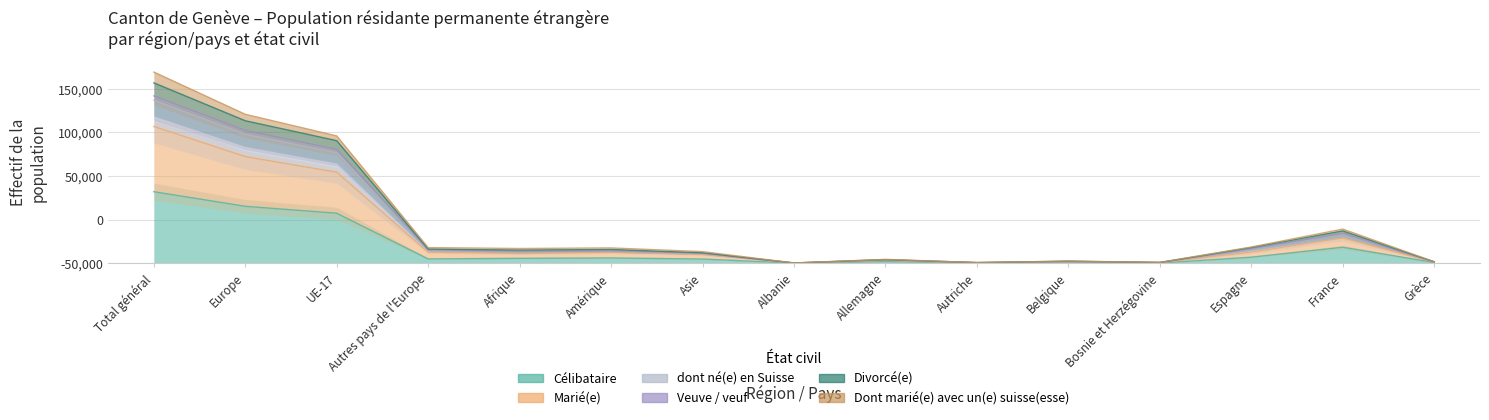

In Célibataire, how many points are higher than both neighbors (excluding endpoints)?

4